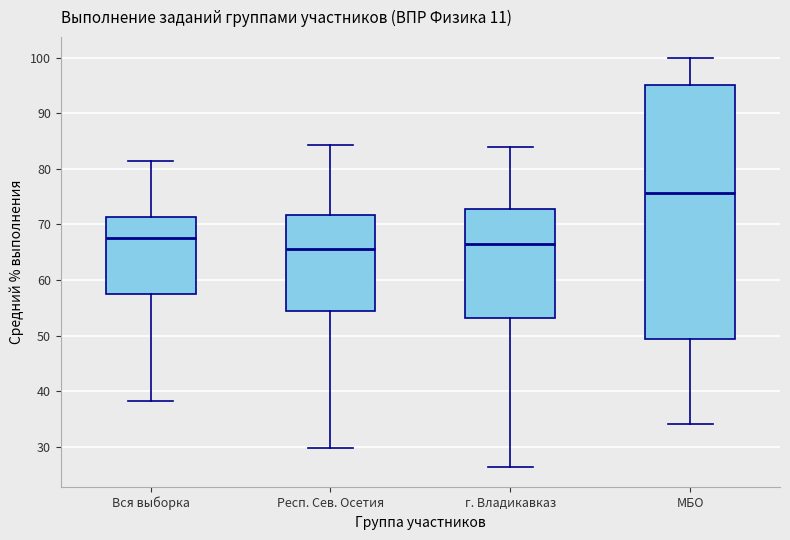

Which box's median line is the highest?

МБО